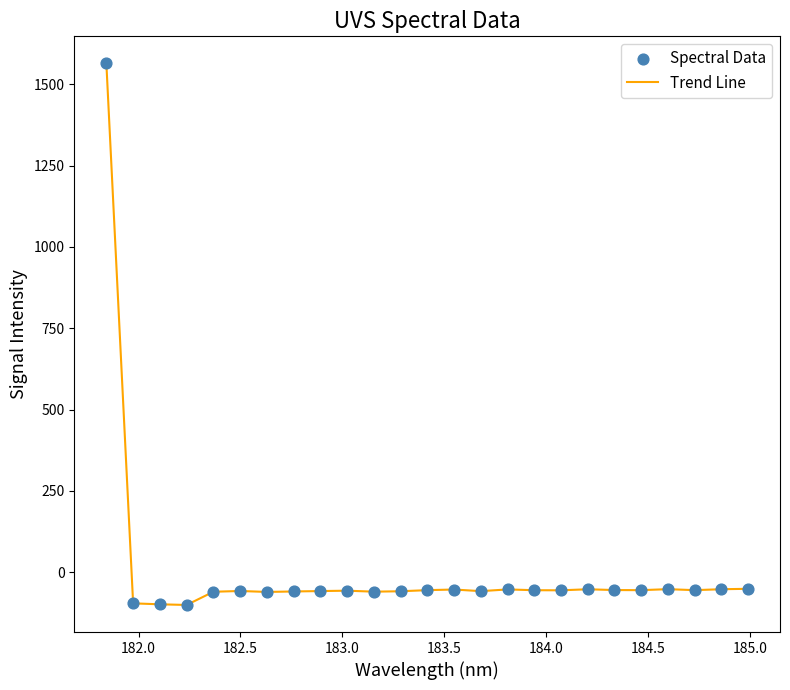

What is the smallest value displayed?

-100.6